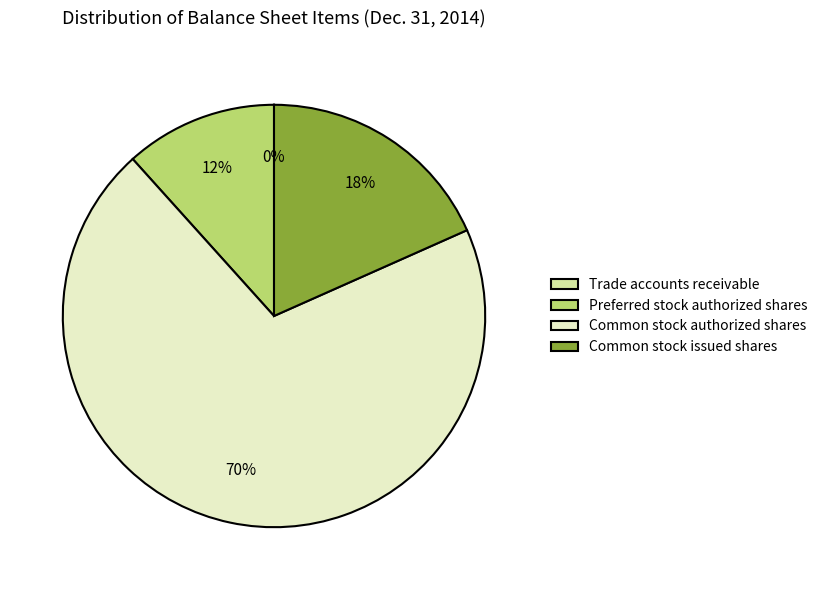

What percentage is the Common stock issued shares slice, to the nearest percent?

18%